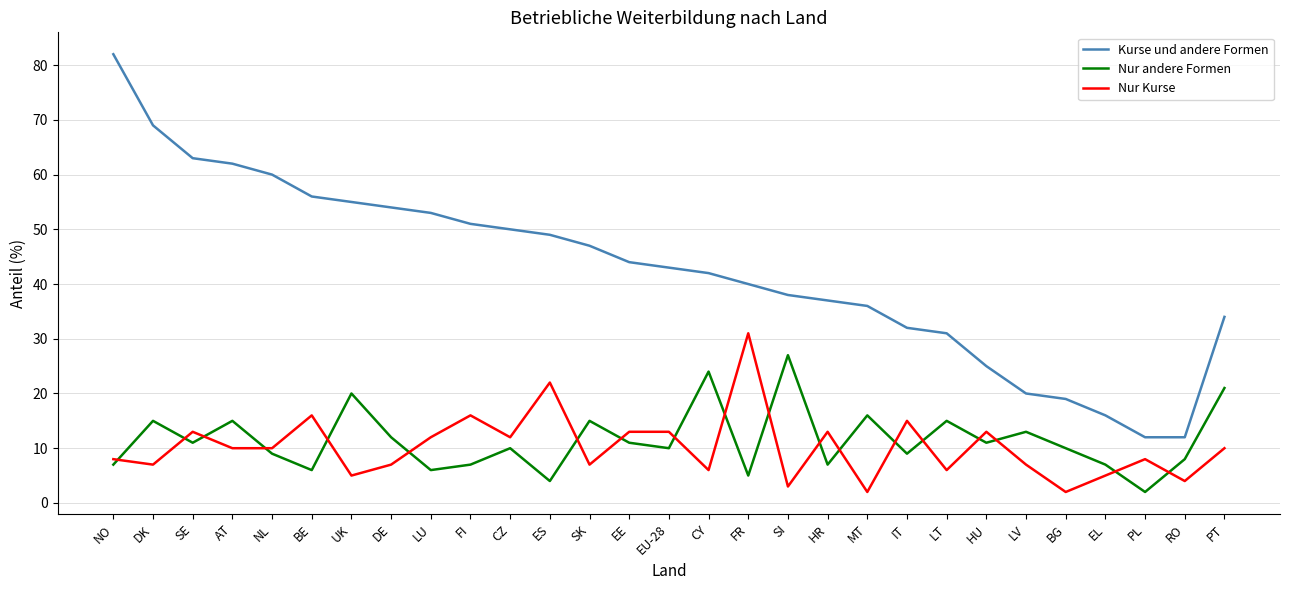

At how many categories does at least one series exceed 41?

16